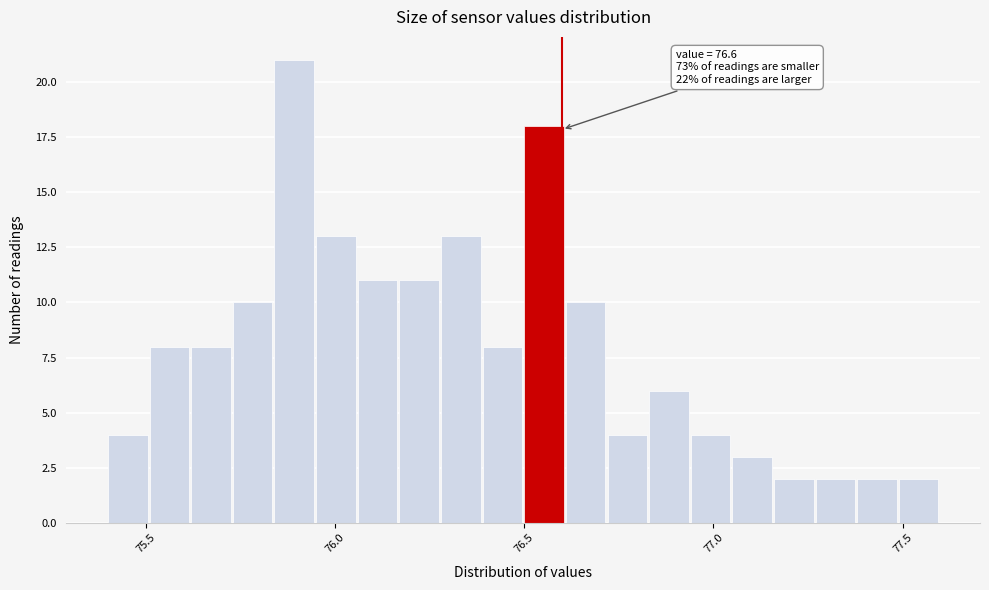

Read against the x-axis, roughly where is the centre of the tallest bar?

75.90